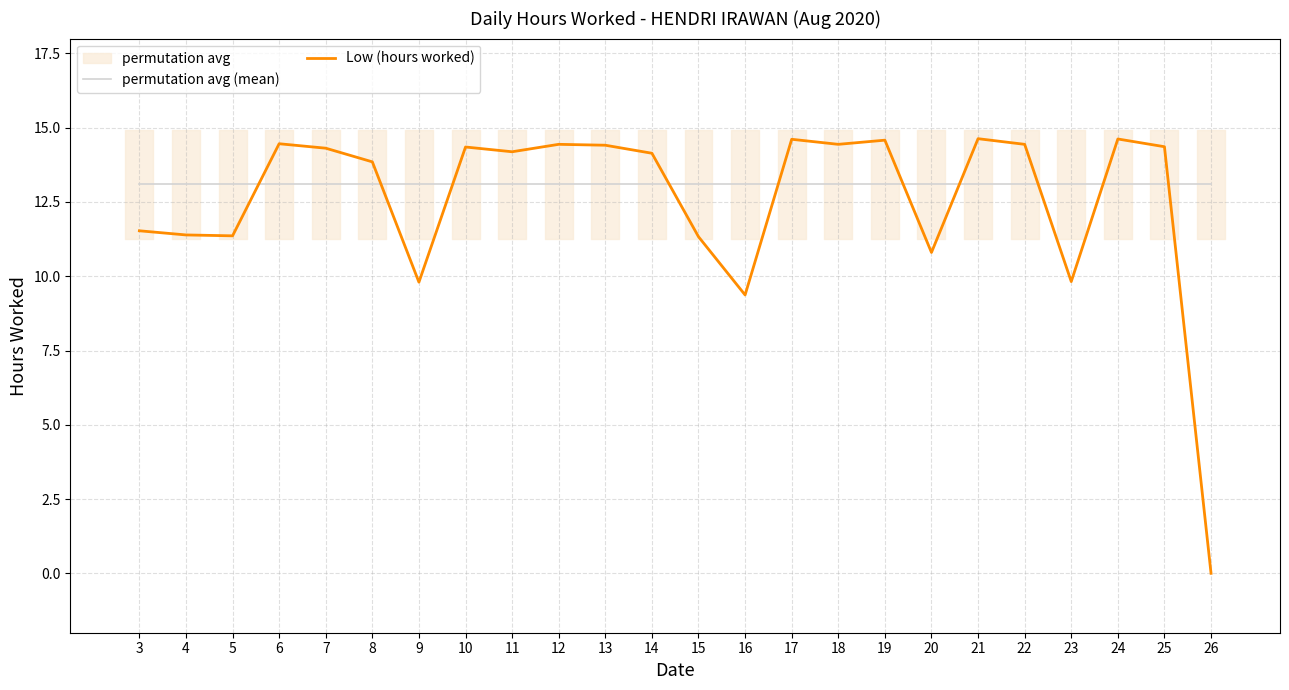

What is the sum of all Low (hours worked) values?

301.2